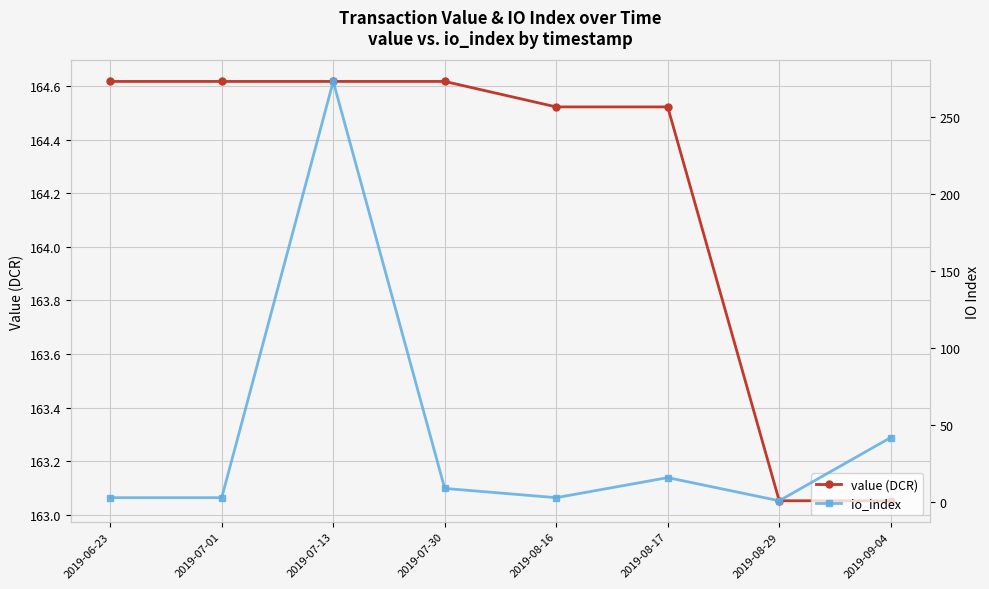

What is the total value across all series at 2019-07-30?

173.6